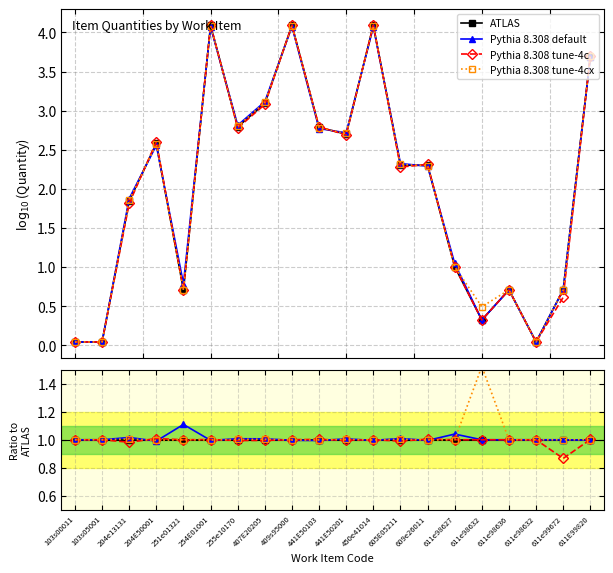

Reading left to right, transcribe all the data shown in this chart.

ATLAS: 1.0	1.0	1.0	1.0	1.0	1.0	1.0	1.0	1.0	1.0	1.0	1.0	1.0	1.0	1.0	1.0	1.0	1.0	1.0	1.0
Pythia 8.308 default: 1.0	1.0	1.0	1.0	1.1	1.0	1.0	1.0	1.0	1.0	1.0	1.0	1.0	1.0	1.0	1.0	1.0	1.0	1.0	1.0
Pythia 8.308 tune-4c: 1.0	1.0	1.0	1.0	1.0	1.0	1.0	1.0	1.0	1.0	1.0	1.0	1.0	1.0	1.0	1.0	1.0	1.0	0.9	1.0
Pythia 8.308 tune-4cx: 1.0	1.0	1.0	1.0	1.0	1.0	1.0	1.0	1.0	1.0	1.0	1.0	1.0	1.0	1.0	1.5	1.0	1.0	1.0	1.0